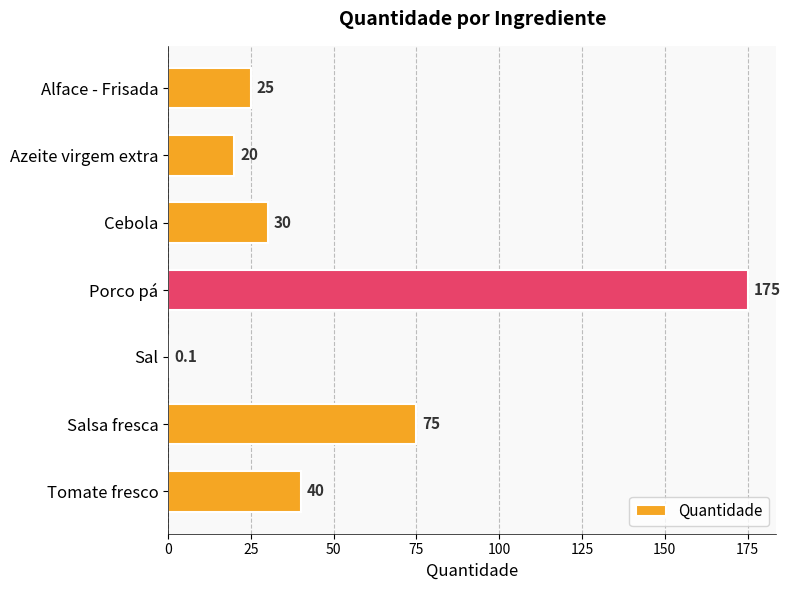

At which category does the chart reach its peak across all series?

Porco pá